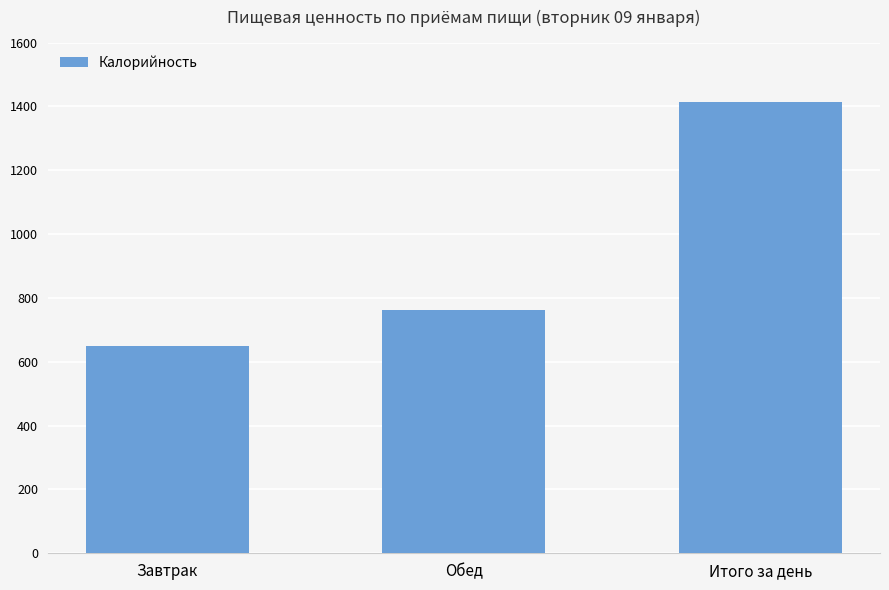

Rank the categories by value from lowest to highest.

Завтрак, Обед, Итого за день